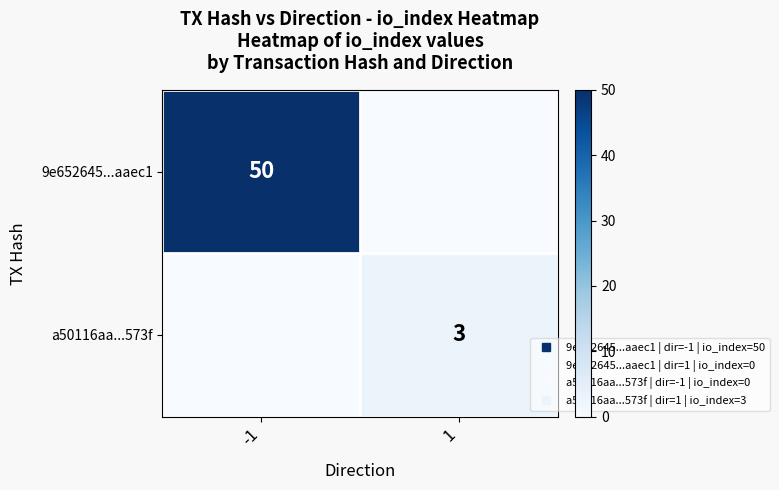

Where is 9e652645...aaec1 nearest to the value 25?

-1